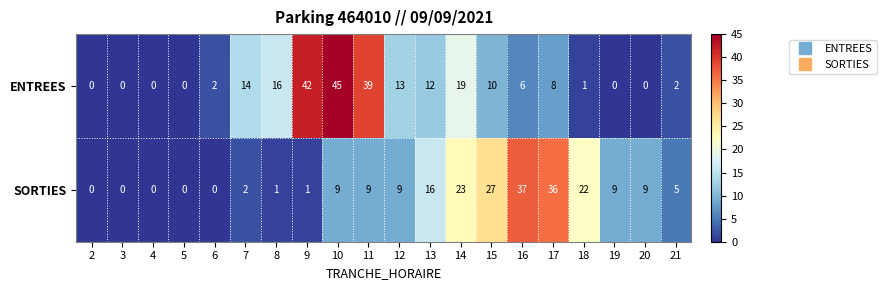

The value of ENTREES at 19 is -28. True or false?

False